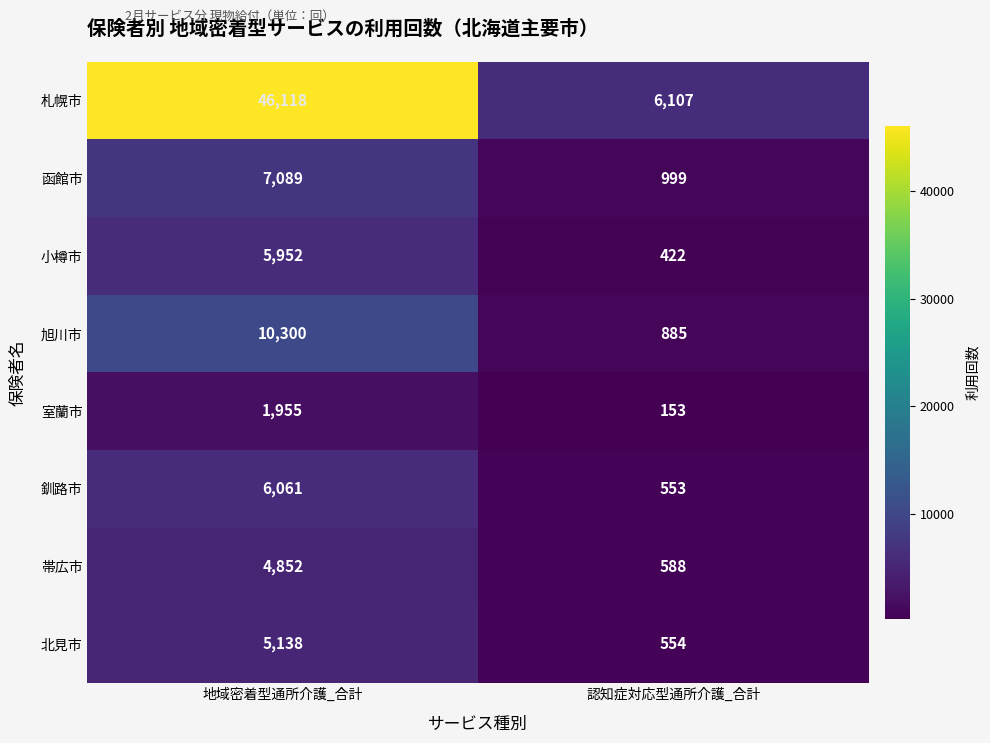

What is the minimum value shown in the chart?

153